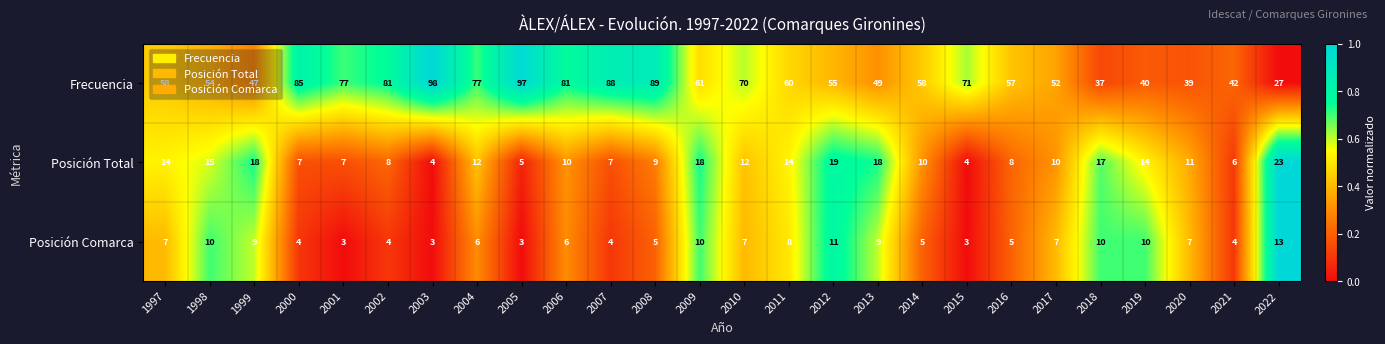

Which series has the widest spread of values?

Frecuencia